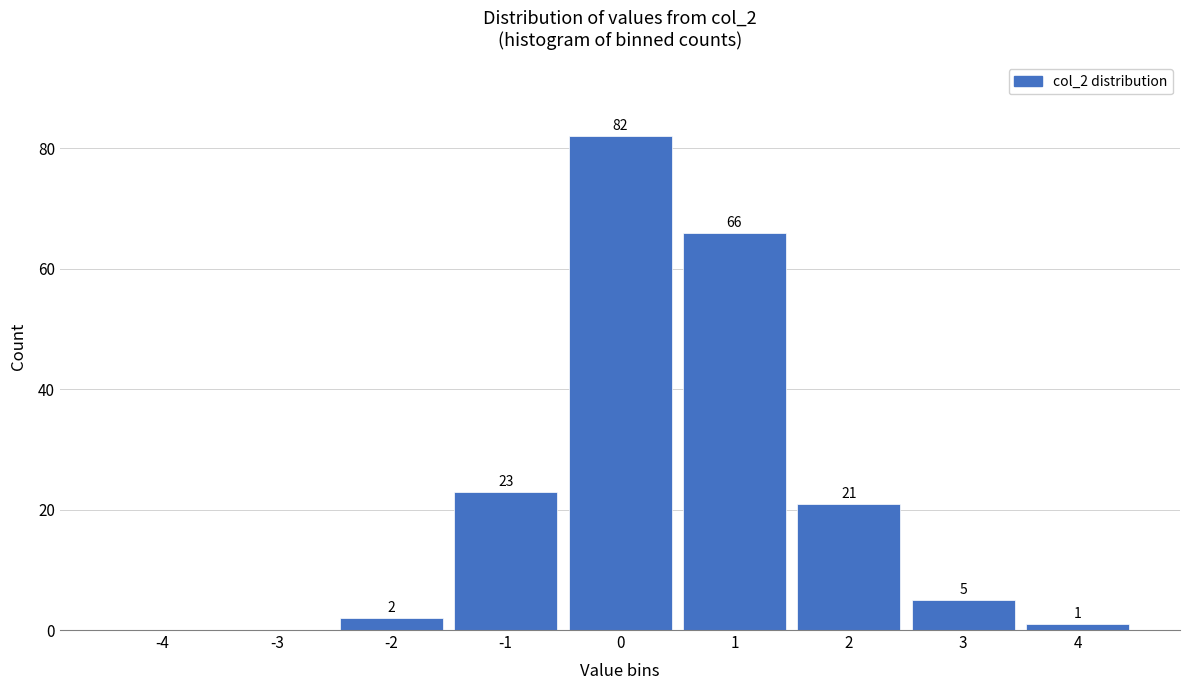

Reading right to left, what are all the values shown in this chart?

4=1	3=5	2=21	1=66	0=82	-1=23	-2=2	-3=0	-4=0